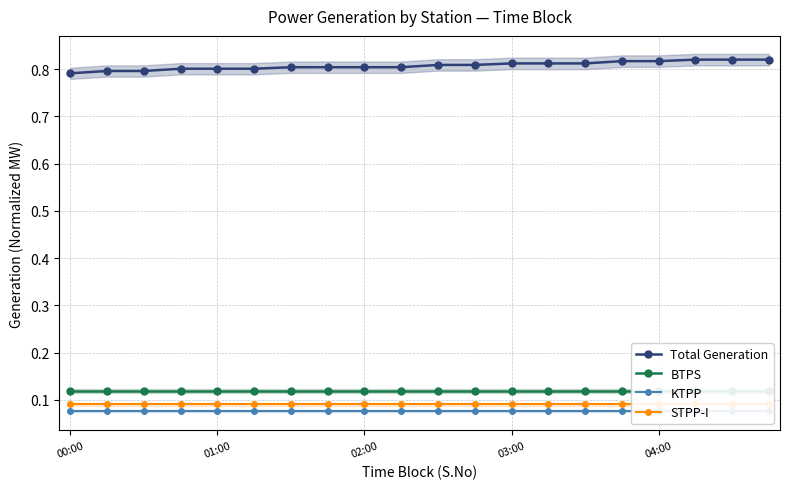

What is the total value across all series at 00:00?

1.1